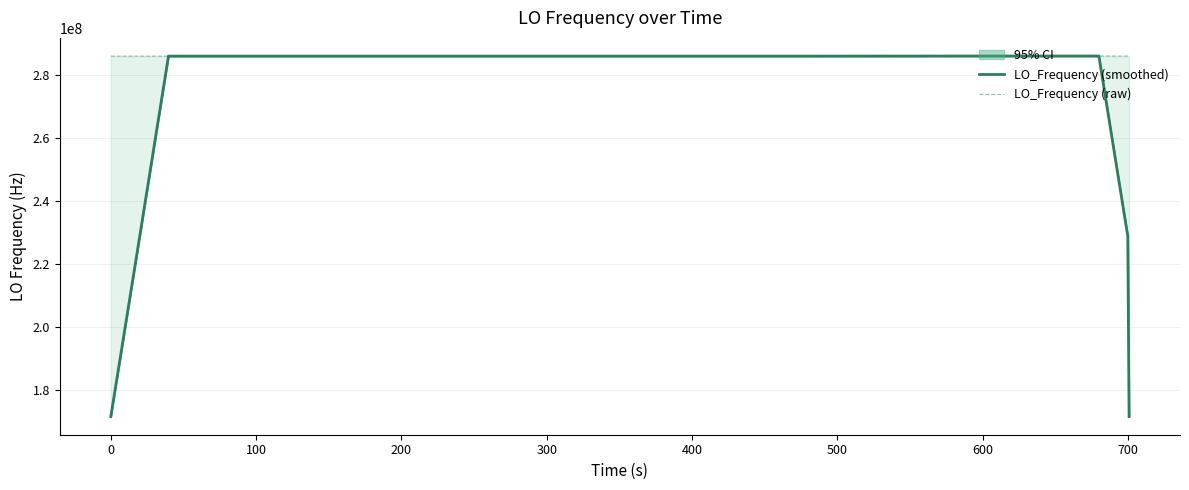

What is the maximum value for LO_Frequency (smoothed)?

286047001.4